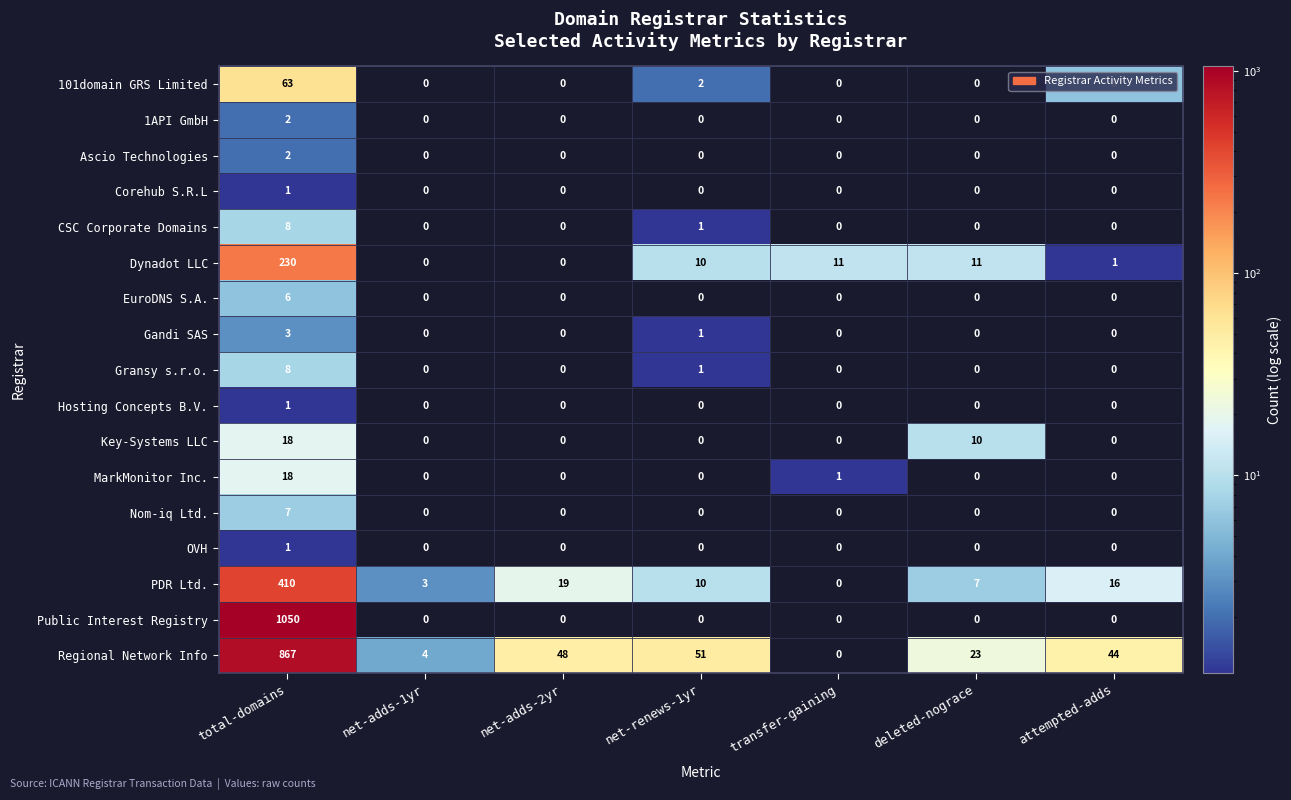

At which label is Gandi SAS closest to 1?

net-renews-1yr